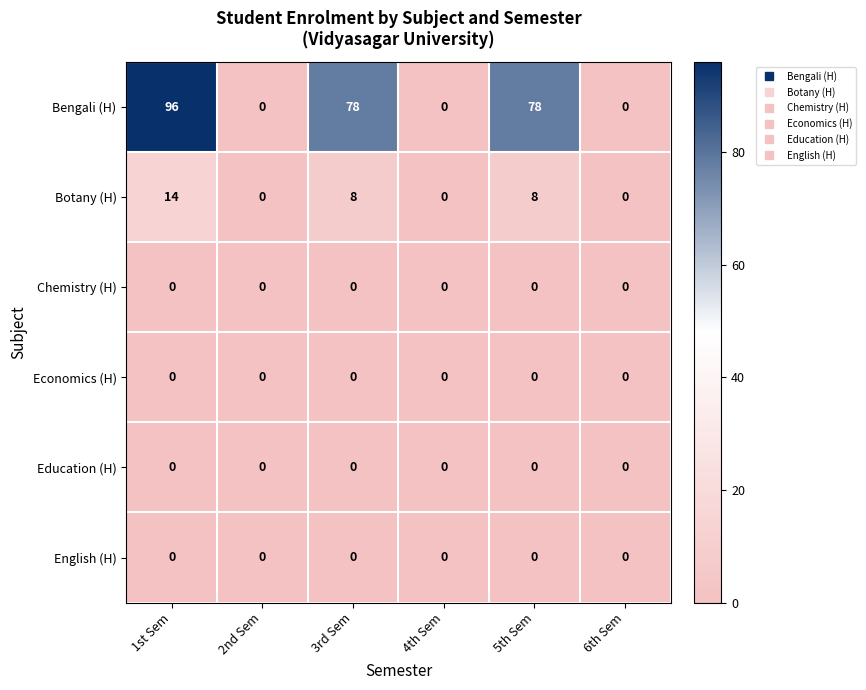

Which series changed the most between 2nd Sem and 5th Sem?

Bengali (H)